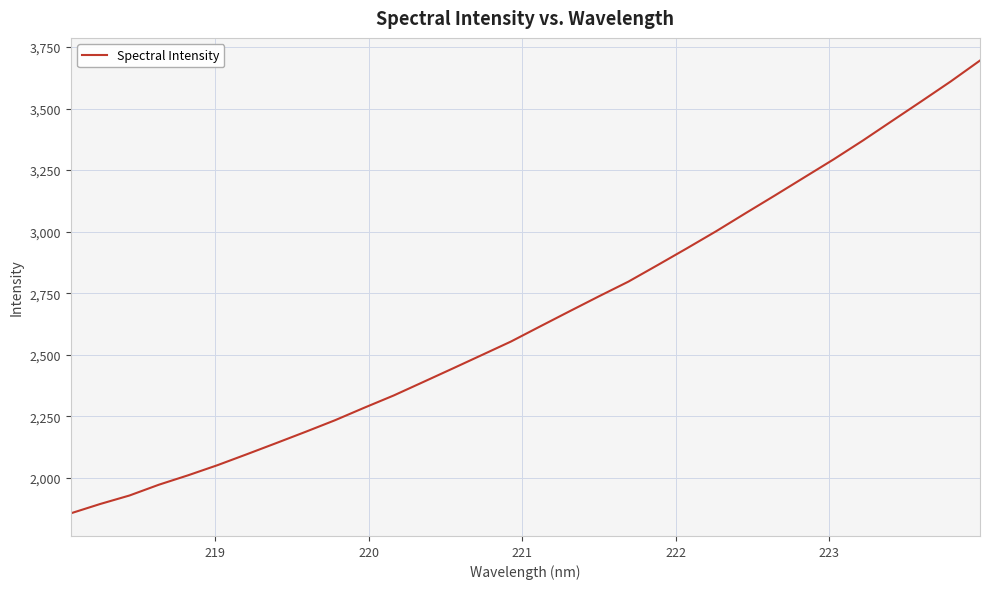

What is the minimum value shown in the chart?

1855.9